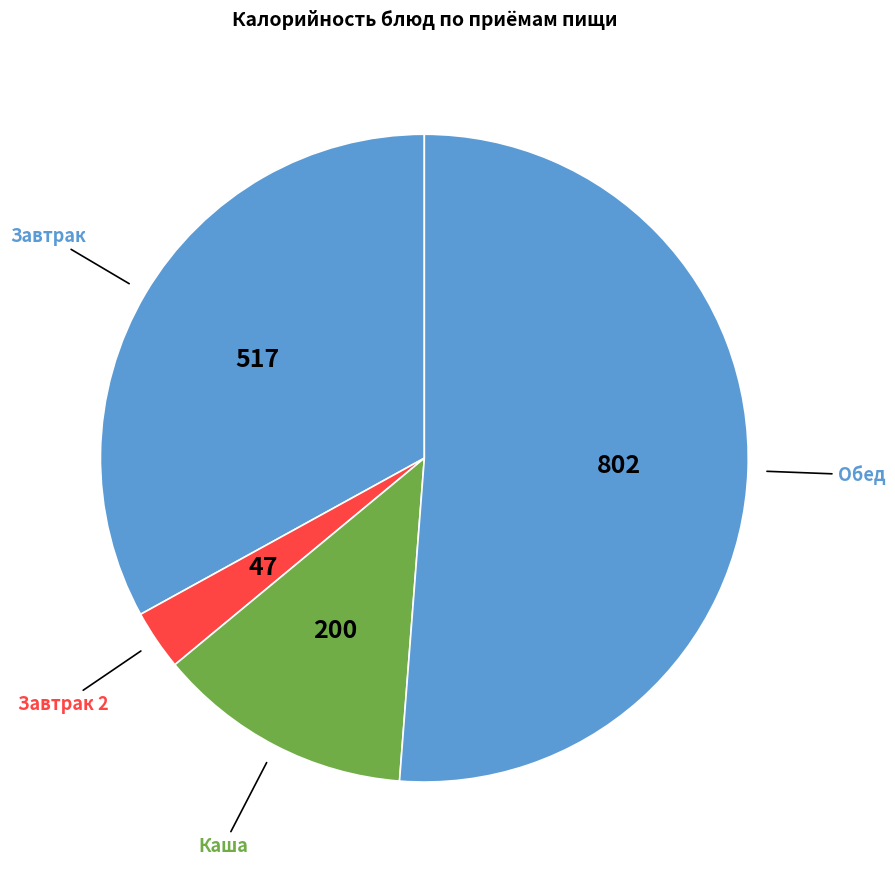

Rank the categories by value from highest to lowest.

Обед, Завтрак, Каша, Завтрак 2